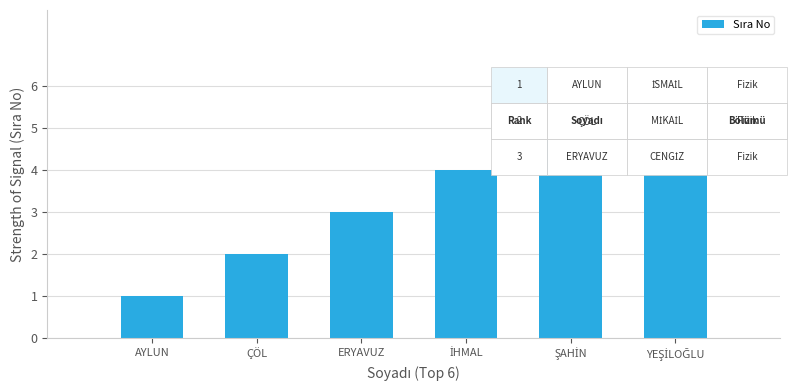

What is the difference between the second highest and second lowest values?

3